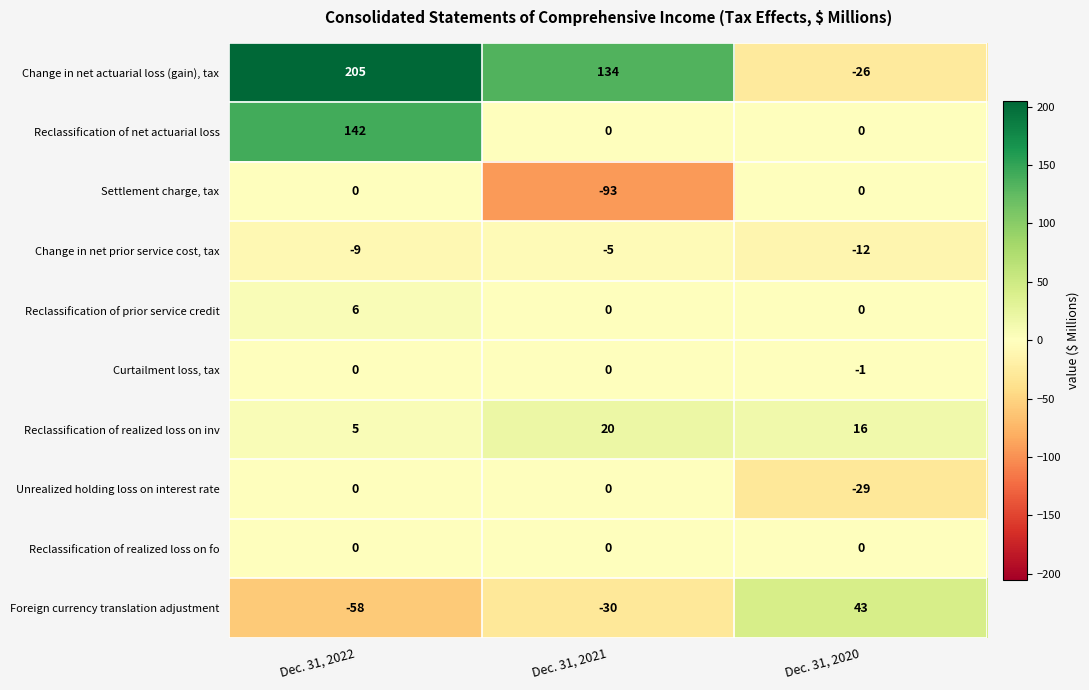

Reading right to left, extract all data points from this chart.

Change in net actuarial loss (gain), tax: -26	134	205
Reclassification of net actuarial loss: 0	0	142
Settlement charge, tax: 0	-93	0
Change in net prior service cost, tax: -12	-5	-9
Reclassification of prior service credit: 0	0	6
Curtailment loss, tax: -1	0	0
Reclassification of realized loss on inv: 16	20	5
Unrealized holding loss on interest rate: -29	0	0
Reclassification of realized loss on fo: 0	0	0
Foreign currency translation adjustment: 43	-30	-58